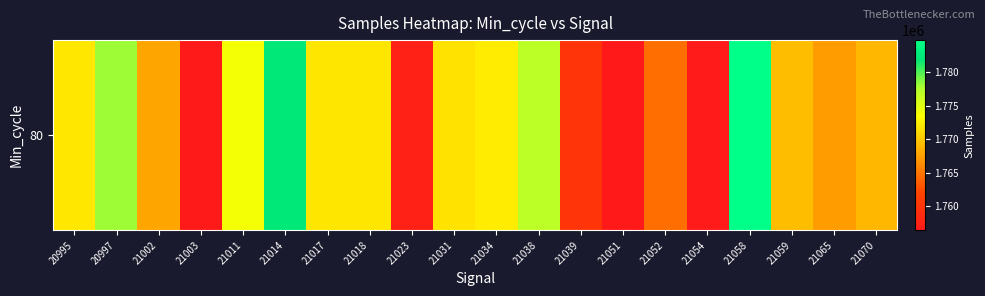

What is the sum of all values?

35379837